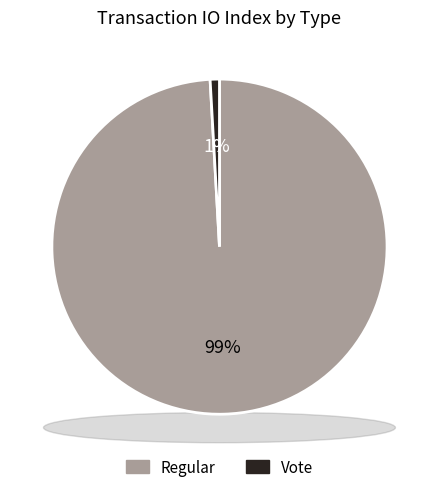

True or false: Regular accounts for 84% of the total.

False